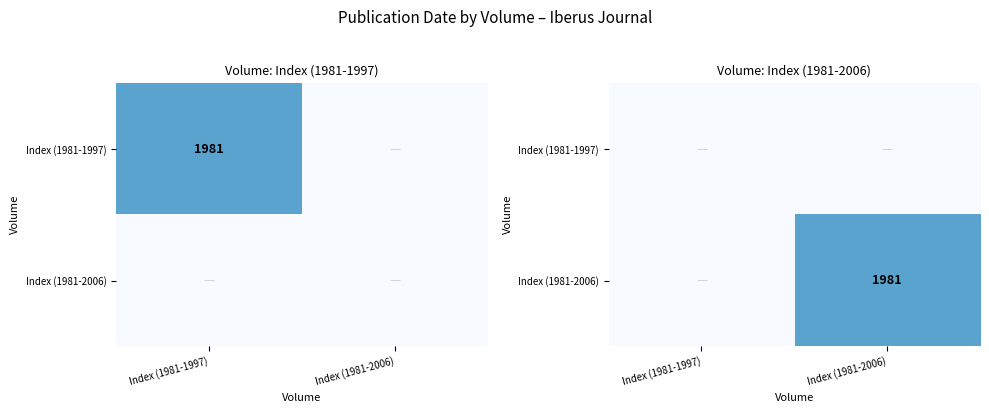

Is the value of Index (1981-2006) at Index (1981-1997) greater than the value of Index (1981-1997) at Index (1981-1997)?

No